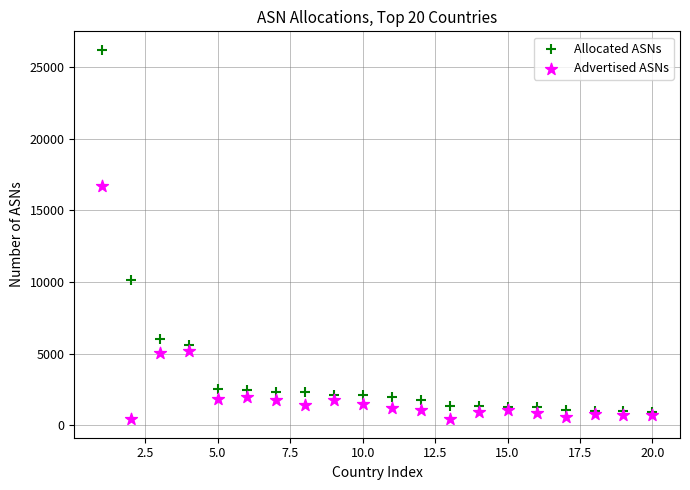

Which series has the widest spread of Y values?

Allocated ASNs